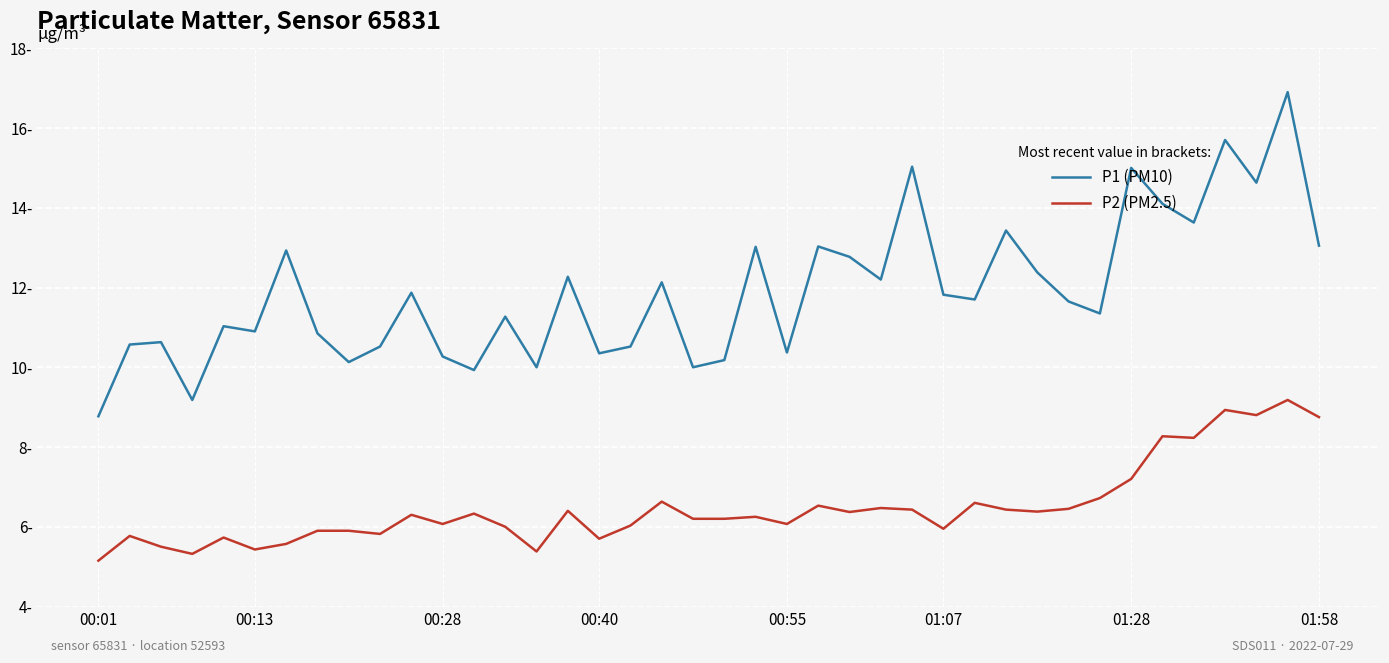

What are all the series names shown in the legend?

P1 (PM10), P2 (PM2.5)